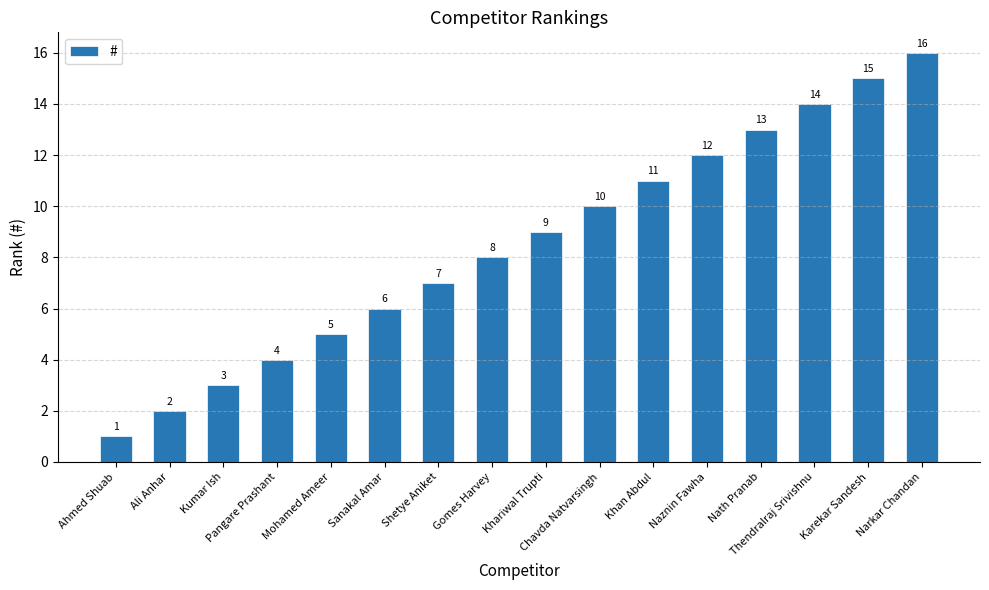

Reading left to right, extract all data points from this chart.

1	2	3	4	5	6	7	8	9	10	11	12	13	14	15	16